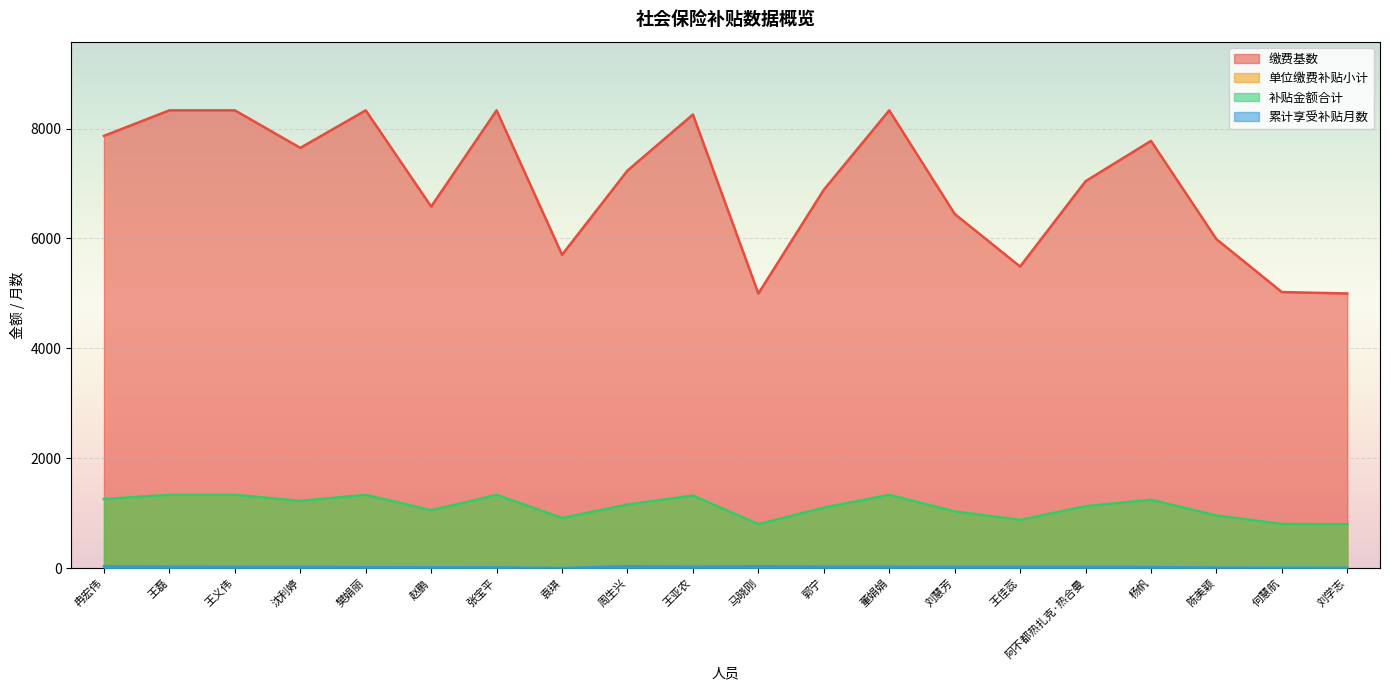

Read the 累计享受补贴月数 value at 王磊.

27.0